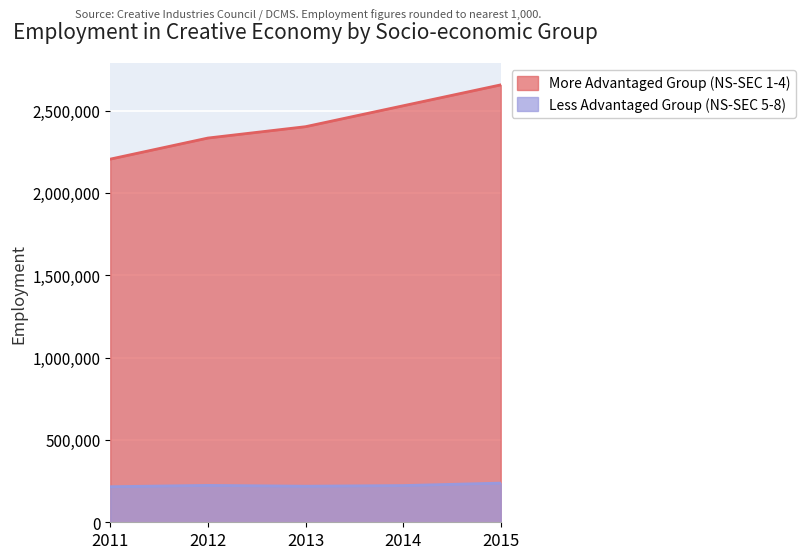

What is the difference between the second highest and second lowest values in the Less Advantaged Group (NS-SEC 5-8) series?

5000